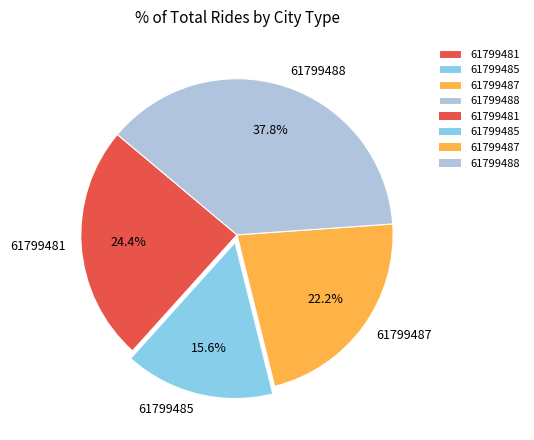

Which slice is the largest?

61799488